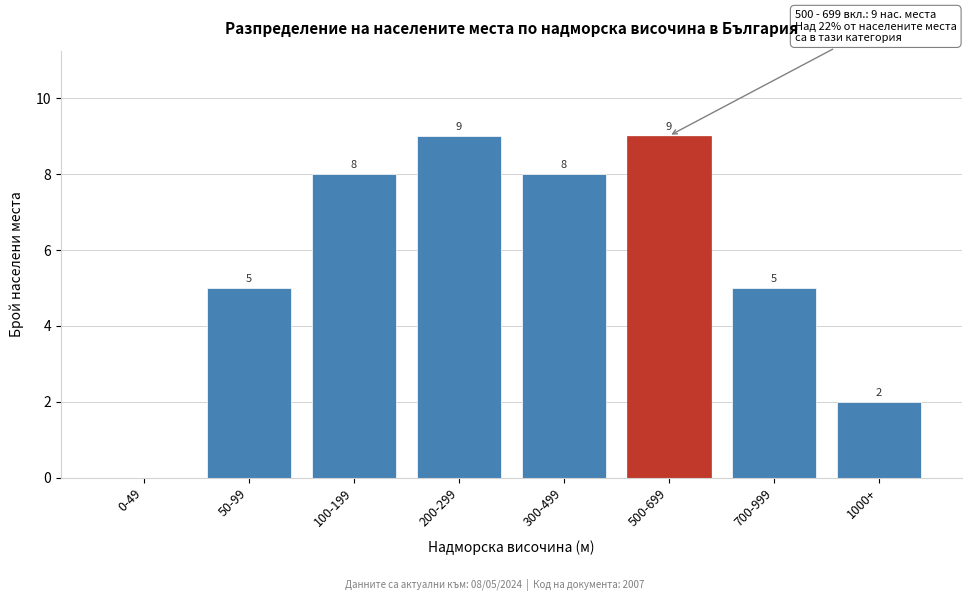

Reading left to right, list all the values displayed in this chart.

0-49=0	50-99=5	100-199=8	200-299=9	300-499=8	500-699=9	700-999=5	1000+=2